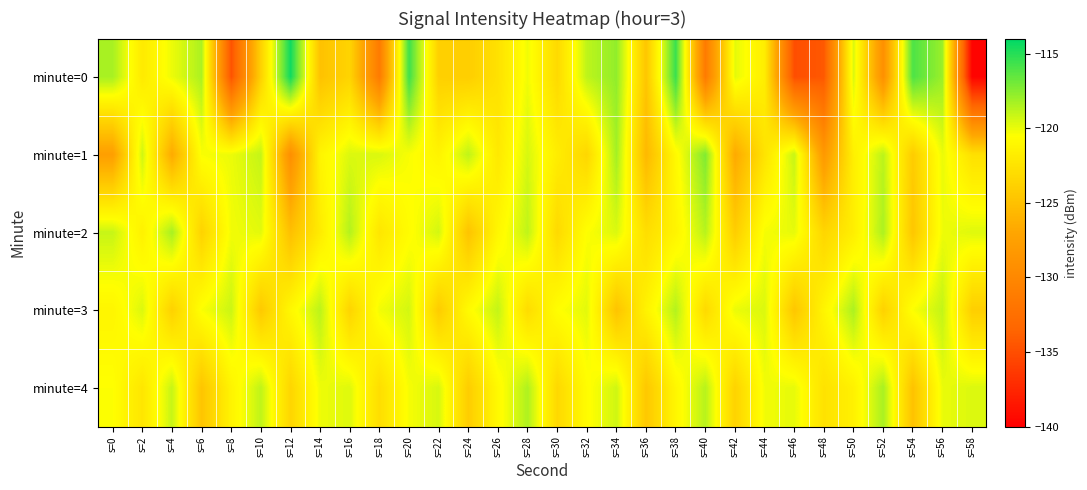

Reading left to right, extract all data points from this chart.

minute=0: s=0=-118.3	s=2=-122.0	s=4=-120.1	s=6=-118.4	s=8=-134.7	s=10=-123.8	s=12=-114.4	s=14=-124.9	s=16=-123.6	s=18=-131.3	s=20=-115.6	s=22=-123.9	s=24=-124.1	s=26=-122.6	s=28=-120.2	s=30=-123.2	s=32=-118.9	s=34=-117.7	s=36=-124.6	s=38=-115.5	s=40=-131.4	s=42=-119.9	s=44=-121.7	s=46=-135.0	s=48=-134.3	s=50=-119.6	s=52=-129.2	s=54=-116.0	s=56=-118.0	s=58=-139.7
minute=1: s=0=-127.7	s=2=-119.3	s=4=-126.6	s=6=-120.4	s=8=-120.0	s=10=-119.0	s=12=-129.3	s=14=-121.2	s=16=-119.6	s=18=-119.5	s=20=-120.4	s=22=-121.3	s=24=-118.9	s=26=-122.1	s=28=-119.5	s=30=-121.8	s=32=-123.4	s=34=-118.2	s=36=-125.6	s=38=-120.9	s=40=-117.3	s=42=-126.7	s=44=-122.5	s=46=-119.1	s=48=-128.3	s=50=-121.6	s=52=-118.8	s=54=-124.2	s=56=-120.0	s=58=-122.7
minute=2: s=0=-119.1	s=2=-121.5	s=4=-118.3	s=6=-123.7	s=8=-120.2	s=10=-119.8	s=12=-125.1	s=14=-121.9	s=16=-118.6	s=18=-122.3	s=20=-120.7	s=22=-119.4	s=24=-124.8	s=26=-121.1	s=28=-118.9	s=30=-123.2	s=32=-120.5	s=34=-119.6	s=36=-122.9	s=38=-121.3	s=40=-118.7	s=42=-124.1	s=44=-120.3	s=46=-119.9	s=48=-123.5	s=50=-121.7	s=52=-118.4	s=54=-124.6	s=56=-120.1	s=58=-119.7
minute=3: s=0=-121.2	s=2=-119.6	s=4=-123.8	s=6=-120.4	s=8=-119.2	s=10=-124.4	s=12=-121.0	s=14=-118.8	s=16=-123.6	s=18=-120.2	s=20=-119.4	s=22=-124.2	s=24=-120.8	s=26=-119.0	s=28=-123.0	s=30=-120.6	s=32=-119.8	s=34=-124.8	s=36=-121.4	s=38=-118.6	s=40=-123.2	s=42=-120.0	s=44=-119.6	s=46=-124.6	s=48=-121.2	s=50=-118.4	s=52=-123.8	s=54=-120.4	s=56=-119.0	s=58=-124.0
minute=4: s=0=-120.5	s=2=-122.3	s=4=-119.1	s=6=-124.7	s=8=-121.3	s=10=-118.9	s=12=-123.5	s=14=-120.1	s=16=-119.7	s=18=-122.9	s=20=-120.3	s=22=-119.5	s=24=-124.1	s=26=-120.9	s=28=-118.5	s=30=-123.3	s=32=-120.7	s=34=-119.3	s=36=-124.5	s=38=-121.1	s=40=-118.7	s=42=-123.7	s=44=-120.2	s=46=-119.9	s=48=-122.6	s=50=-121.5	s=52=-118.3	s=54=-124.9	s=56=-120.0	s=58=-119.6